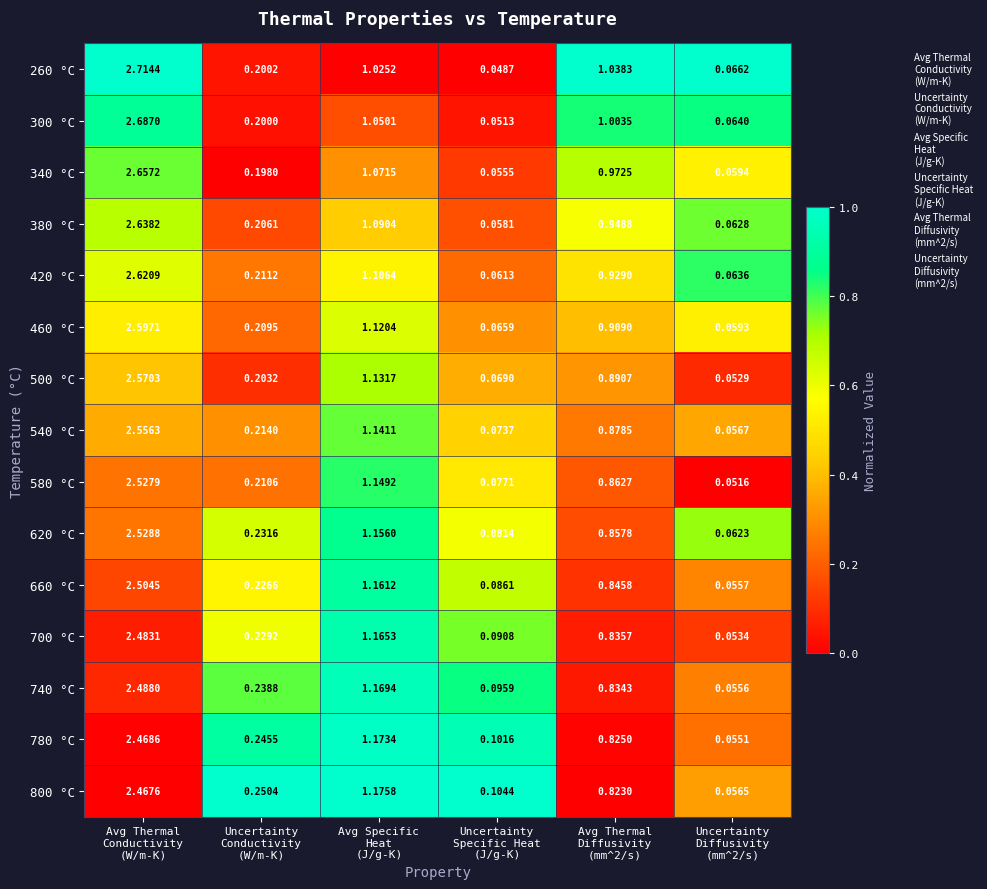

How many distinct data groups are displayed?

15